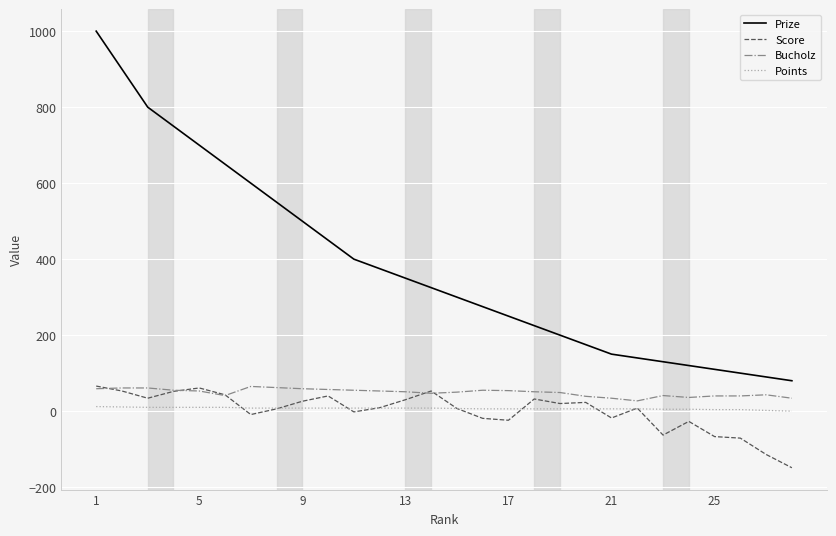

Which series has the largest total across all categories?

Prize